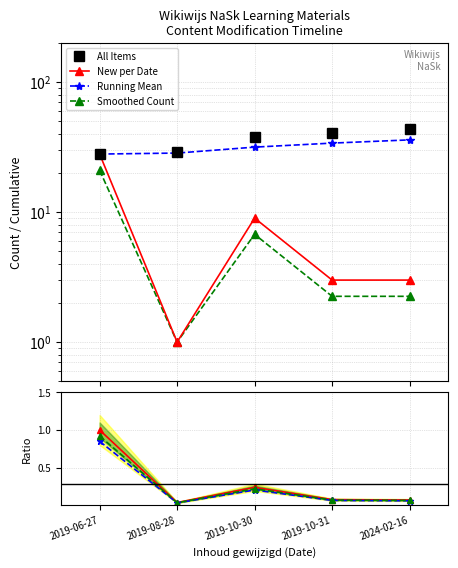

At which label is Running Mean closest to 0?

2019-08-28